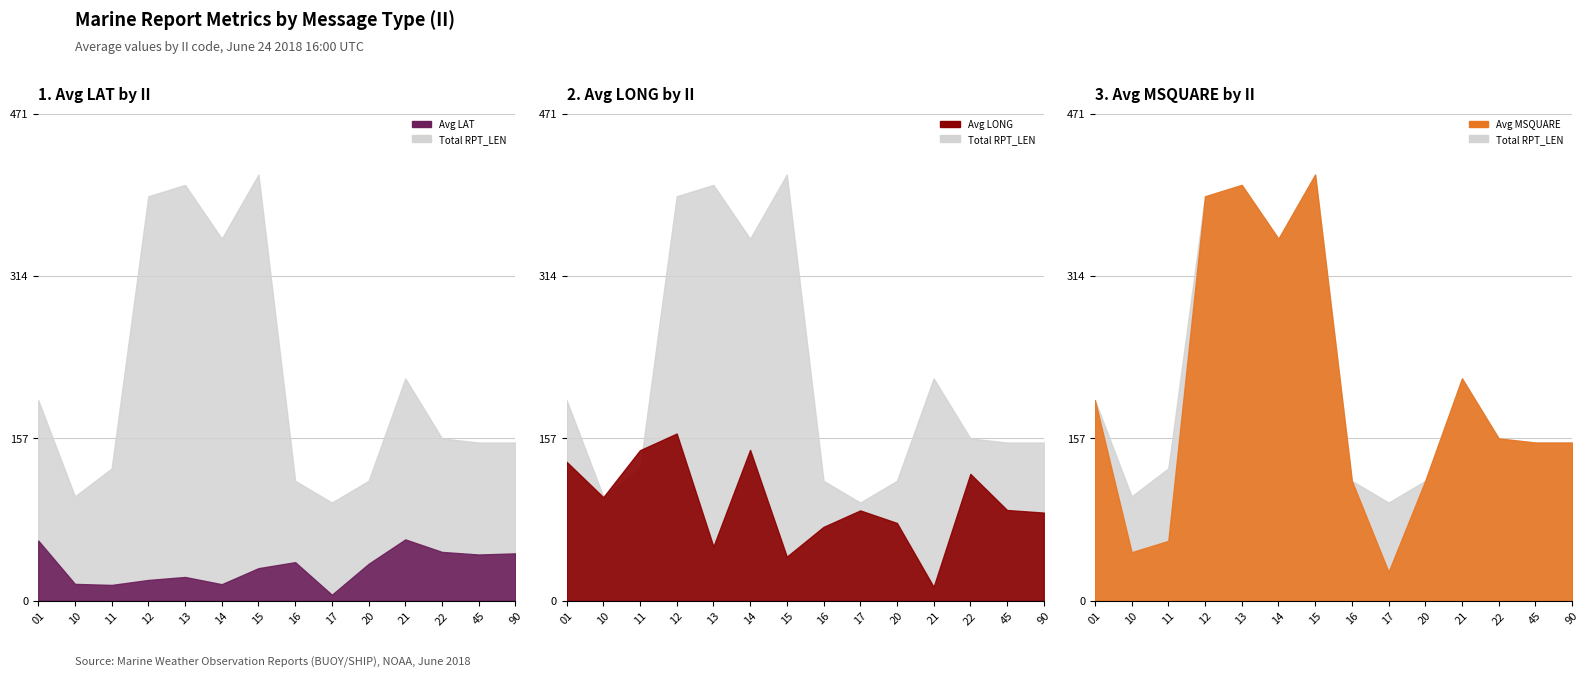

Reading right to left, list all the values displayed in this chart.

avg_lat: 90=45.9	45=44.8	22=47.3	21=59.4	20=35.8	17=5.9	16=37.4	15=31.6	14=16.1	13=23.1	12=20.2	11=15.4	10=16.4	01=58.3
avg_long: 90=85.3	45=87.8	22=122.7	21=13.5	20=75.3	17=87.4	16=71.5	15=42.7	14=145.9	13=52.5	12=161.7	11=145.6	10=100.2	01=134.4
avg_msquare: 90=153.0	45=153.0	22=157.0	21=215.0	20=116.0	17=28.0	16=116.0	15=412.0	14=350.0	13=402.0	12=391.0	11=58.0	10=47.0	01=194.0
avg_rpt_len: 90=137.0	45=91.0	22=59.0	21=64.0	20=89.0	17=95.0	16=55.0	15=55.0	14=55.0	13=94.0	12=83.0	11=128.0	10=101.0	01=128.0
avg_group_cnt: 90=21.0	45=14.0	22=8.0	21=9.0	20=13.0	17=14.0	16=7.0	15=7.0	14=7.0	13=14.0	12=12.0	11=20.0	10=15.0	01=20.0
total: 90=153.0	45=153.0	22=157.0	21=215.0	20=116.0	17=95.0	16=116.0	15=412.0	14=350.0	13=402.0	12=391.0	11=128.0	10=101.0	01=194.0